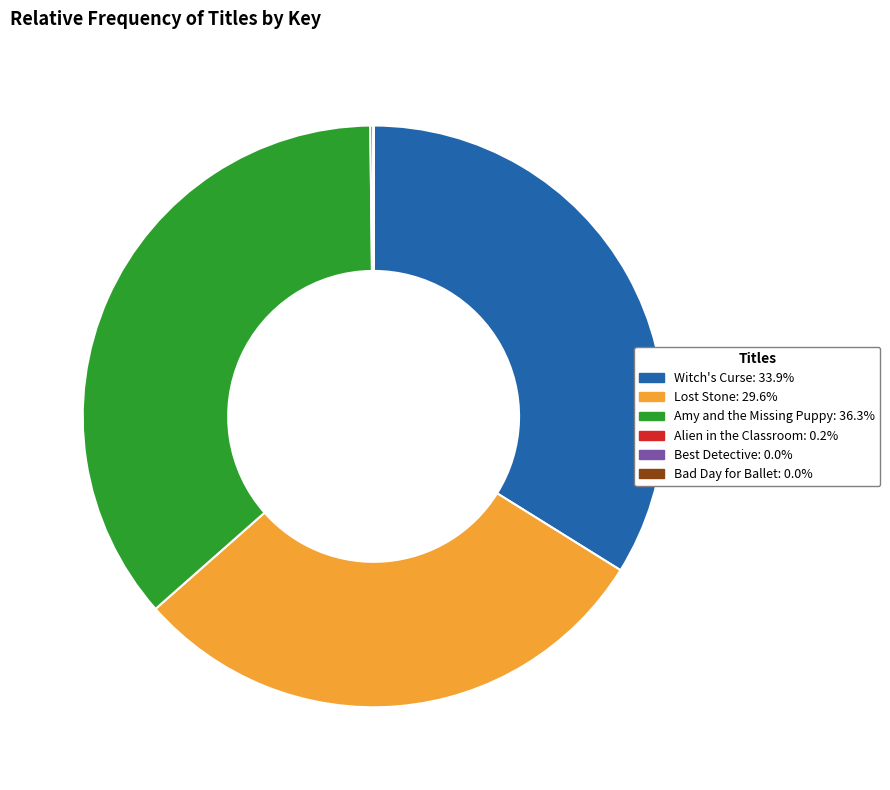

Combined, do Witch's Curse: 33.9% and Lost Stone: 29.6% account for over 50%?

Yes